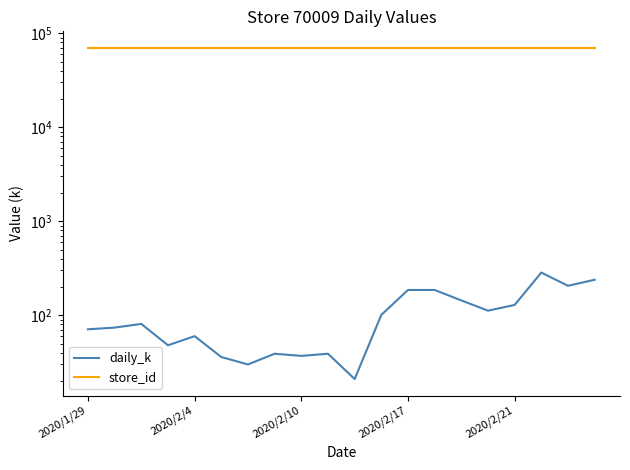

Which category has the highest value across all series?

2020/1/29